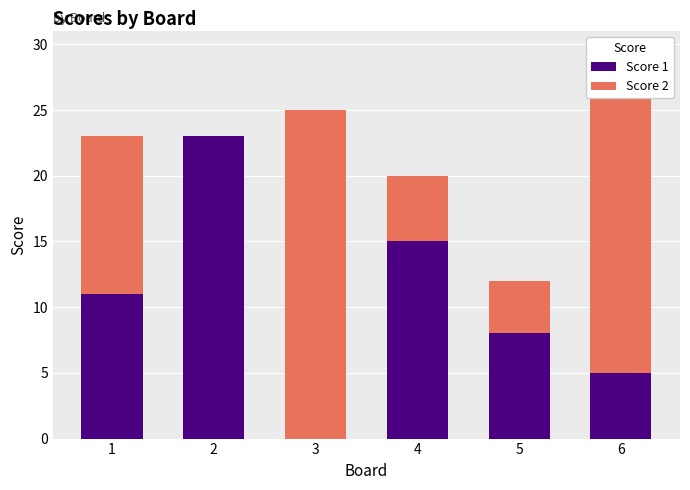

The value of Score 1 at 1 is 11. True or false?

True